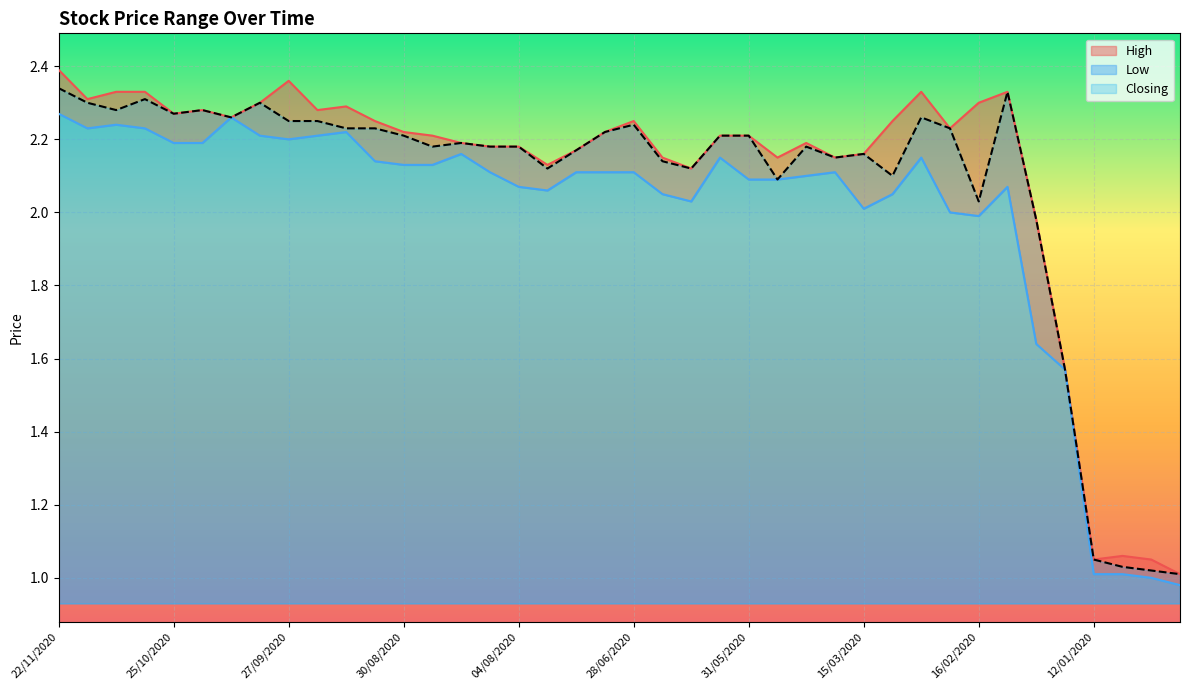

Reading left to right, extract all data points from this chart.

High: 22/11/2020=2.4	15/11/2020=2.3	08/11/2020=2.3	01/11/2020=2.3	25/10/2020=2.3	18/10/2020=2.3	11/10/2020=2.3	04/10/2020=2.3	27/09/2020=2.4	20/09/2020=2.3	13/09/2020=2.3	06/09/2020=2.2	30/08/2020=2.2	23/08/2020=2.2	16/08/2020=2.2	09/08/2020=2.2	04/08/2020=2.2	19/07/2020=2.1	12/07/2020=2.2	05/07/2020=2.2	28/06/2020=2.2	21/06/2020=2.1	14/06/2020=2.1	07/06/2020=2.2	31/05/2020=2.2	26/05/2020=2.1	17/05/2020=2.2	10/05/2020=2.1	15/03/2020=2.2	08/03/2020=2.2	01/03/2020=2.3	23/02/2020=2.2	16/02/2020=2.3	09/02/2020=2.3	02/02/2020=2.0	26/01/2020=1.6	12/01/2020=1.1	05/01/2020=1.1	29/12/2019=1.1	22/12/2019=1.0
Low: 22/11/2020=2.3	15/11/2020=2.2	08/11/2020=2.2	01/11/2020=2.2	25/10/2020=2.2	18/10/2020=2.2	11/10/2020=2.3	04/10/2020=2.2	27/09/2020=2.2	20/09/2020=2.2	13/09/2020=2.2	06/09/2020=2.1	30/08/2020=2.1	23/08/2020=2.1	16/08/2020=2.2	09/08/2020=2.1	04/08/2020=2.1	19/07/2020=2.1	12/07/2020=2.1	05/07/2020=2.1	28/06/2020=2.1	21/06/2020=2.0	14/06/2020=2.0	07/06/2020=2.1	31/05/2020=2.1	26/05/2020=2.1	17/05/2020=2.1	10/05/2020=2.1	15/03/2020=2.0	08/03/2020=2.0	01/03/2020=2.1	23/02/2020=2.0	16/02/2020=2.0	09/02/2020=2.1	02/02/2020=1.6	26/01/2020=1.6	12/01/2020=1.0	05/01/2020=1.0	29/12/2019=1.0	22/12/2019=1.0
Closing: 22/11/2020=2.3	15/11/2020=2.3	08/11/2020=2.3	01/11/2020=2.3	25/10/2020=2.3	18/10/2020=2.3	11/10/2020=2.3	04/10/2020=2.3	27/09/2020=2.2	20/09/2020=2.2	13/09/2020=2.2	06/09/2020=2.2	30/08/2020=2.2	23/08/2020=2.2	16/08/2020=2.2	09/08/2020=2.2	04/08/2020=2.2	19/07/2020=2.1	12/07/2020=2.2	05/07/2020=2.2	28/06/2020=2.2	21/06/2020=2.1	14/06/2020=2.1	07/06/2020=2.2	31/05/2020=2.2	26/05/2020=2.1	17/05/2020=2.2	10/05/2020=2.1	15/03/2020=2.2	08/03/2020=2.1	01/03/2020=2.3	23/02/2020=2.2	16/02/2020=2.0	09/02/2020=2.3	02/02/2020=2.0	26/01/2020=1.6	12/01/2020=1.1	05/01/2020=1.0	29/12/2019=1.0	22/12/2019=1.0